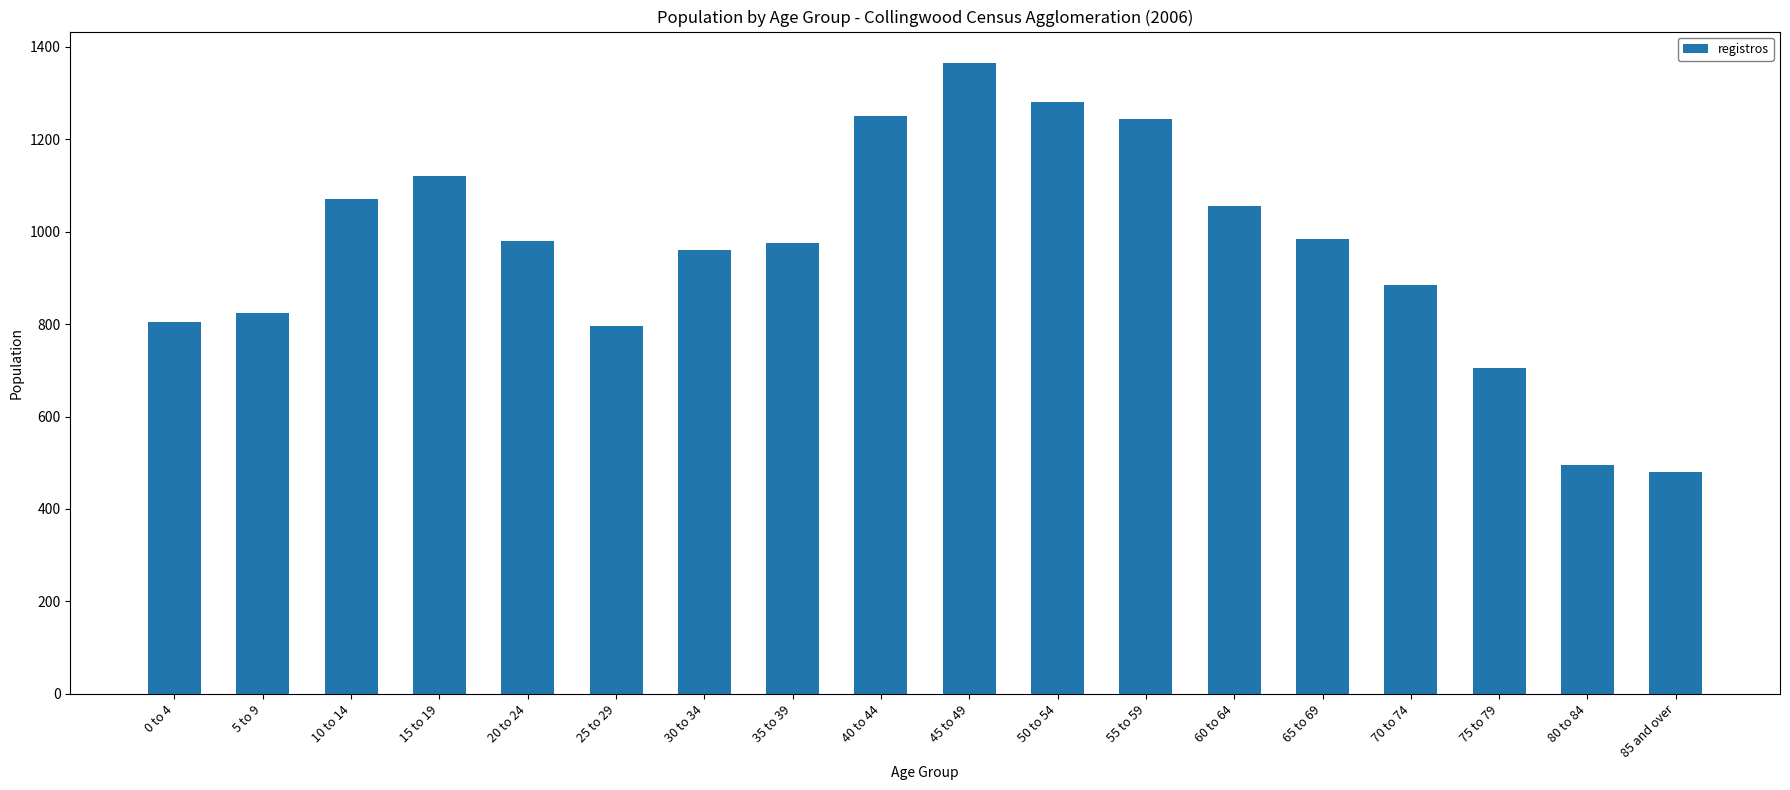

What is the value of the 7th bar from the left?

960